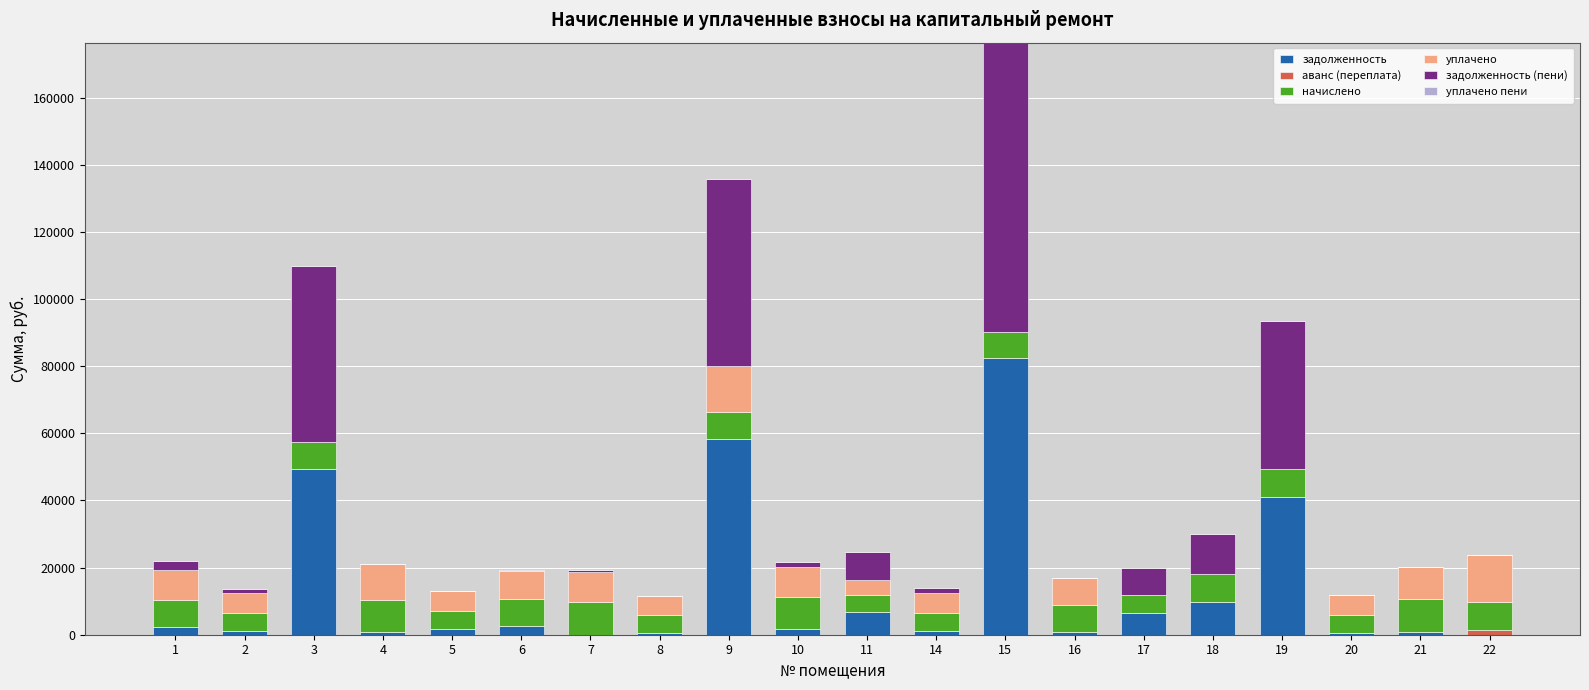

Count the number of data series in this chart.

6